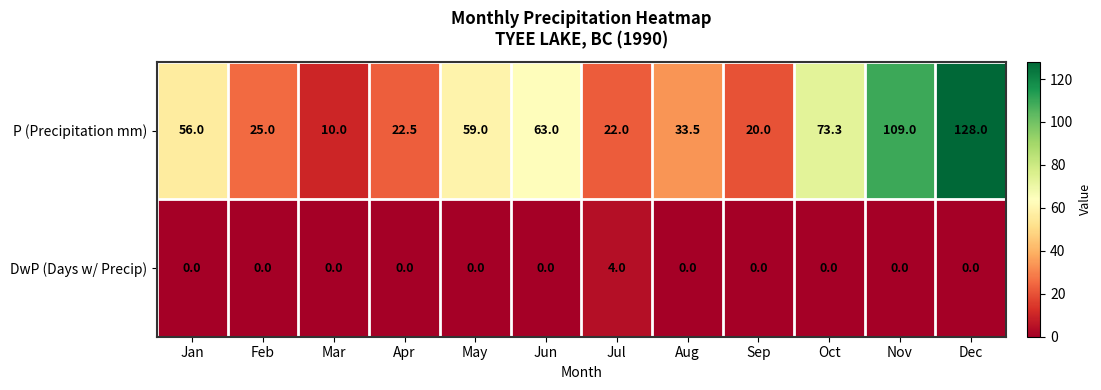

Is the value of DwP (Days w/ Precip) at Jun greater than the value of P (Precipitation mm) at May?

No